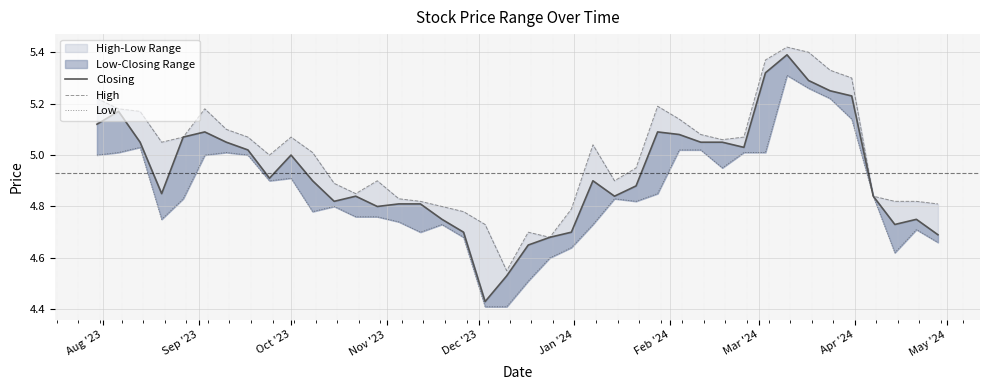

At how many categories does at least one series exceed 4?

40